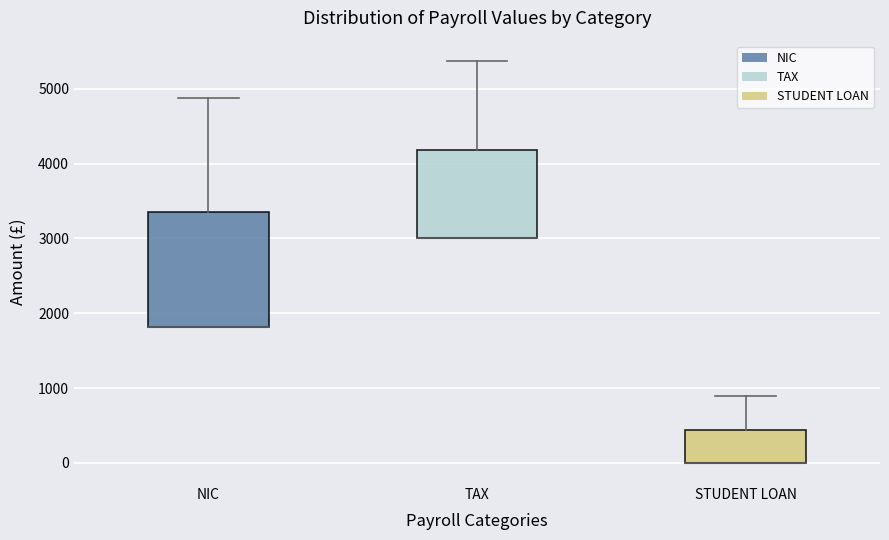

Comparing the boxes themselves (not the whiskers), which one is the tallest?

NIC